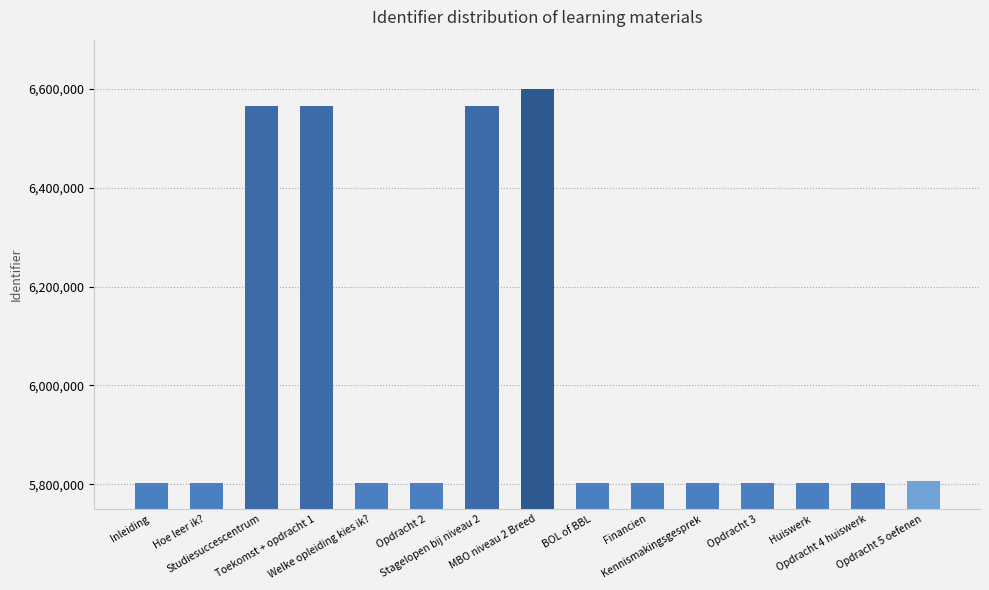

What is the minimum value shown in the chart?

5801806